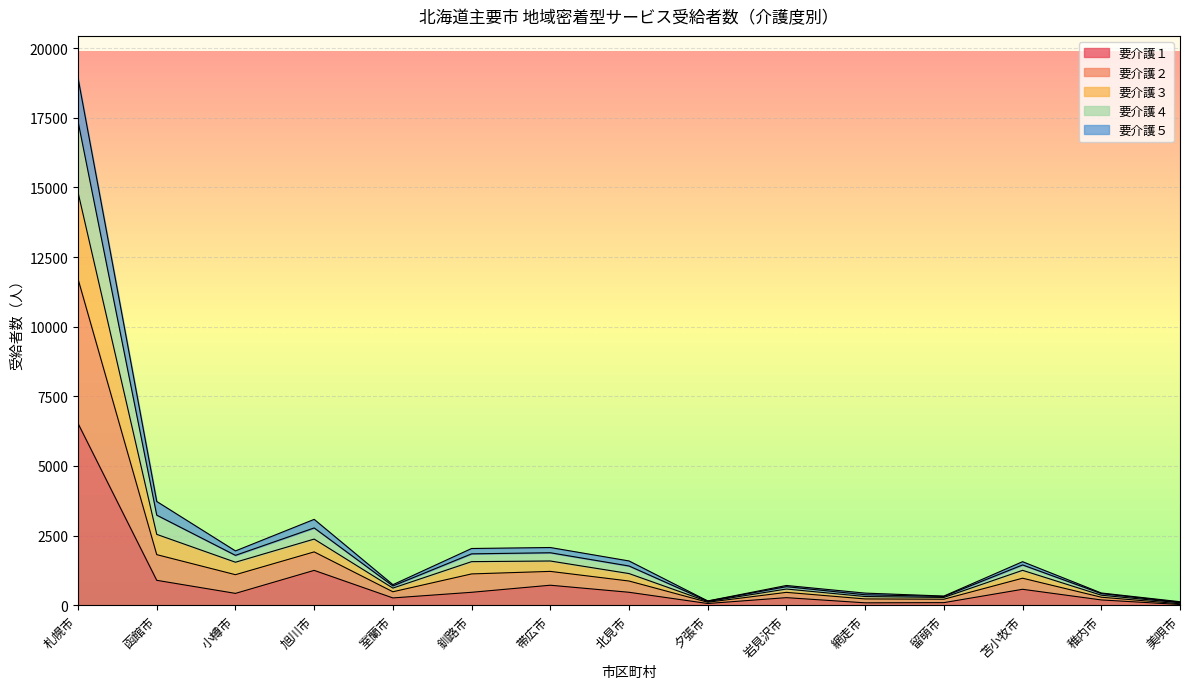

Which label corresponds to the largest value in the chart?

札幌市